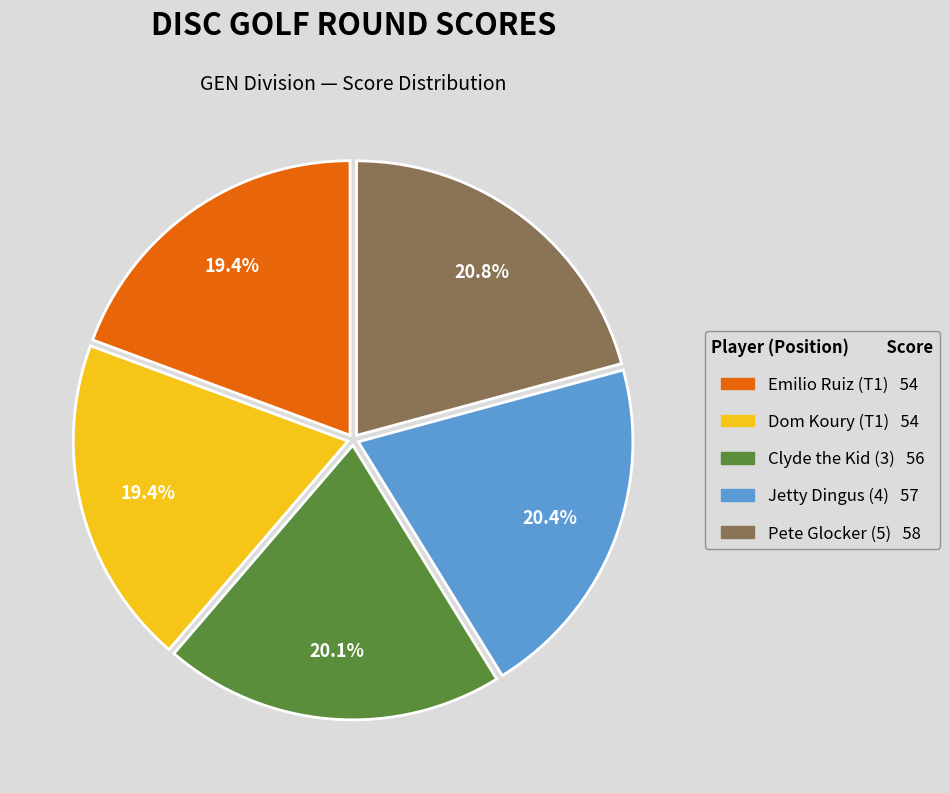

What percentage is the Dom Koury (T1) slice, to the nearest percent?

19%